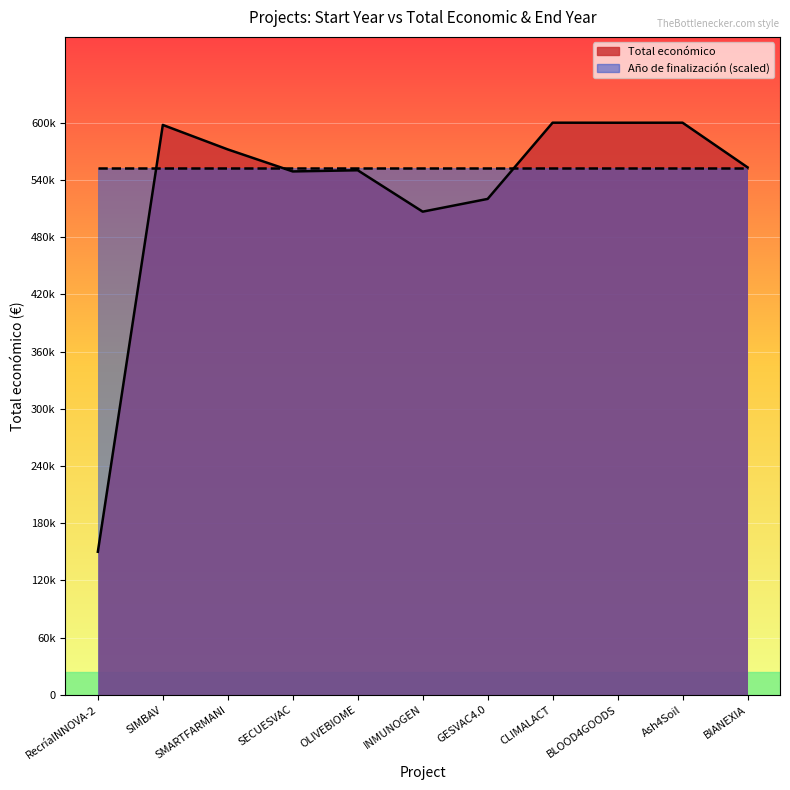

True or false: there are more than 1 points higher than both neighbors.

True